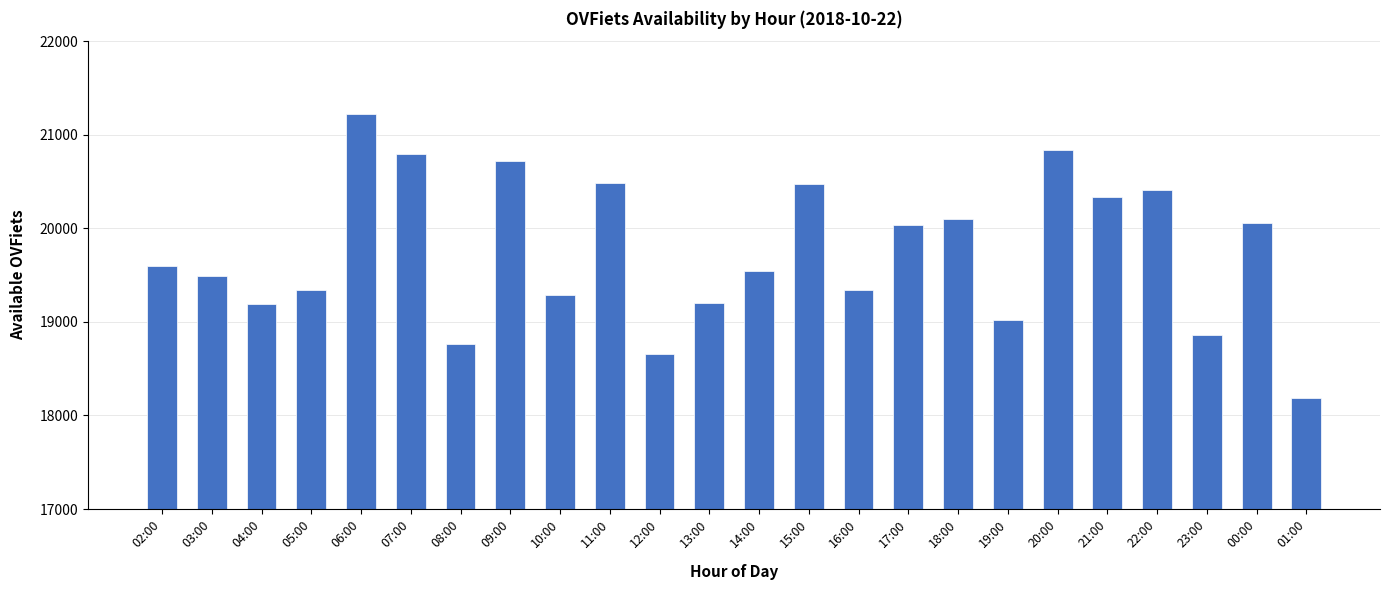

Approximately how many times larger is the value at 22:00 compared to 13:00?

1.1